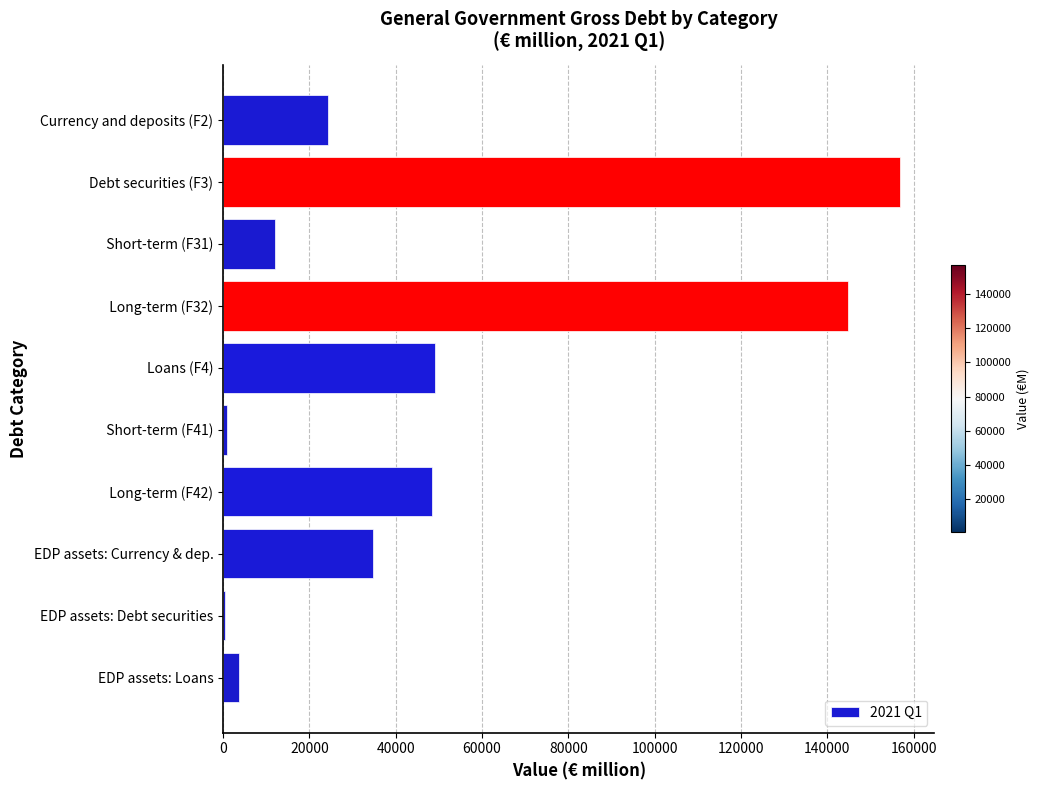

Is it true that the value at EDP assets: Currency & dep. is 8154?

False